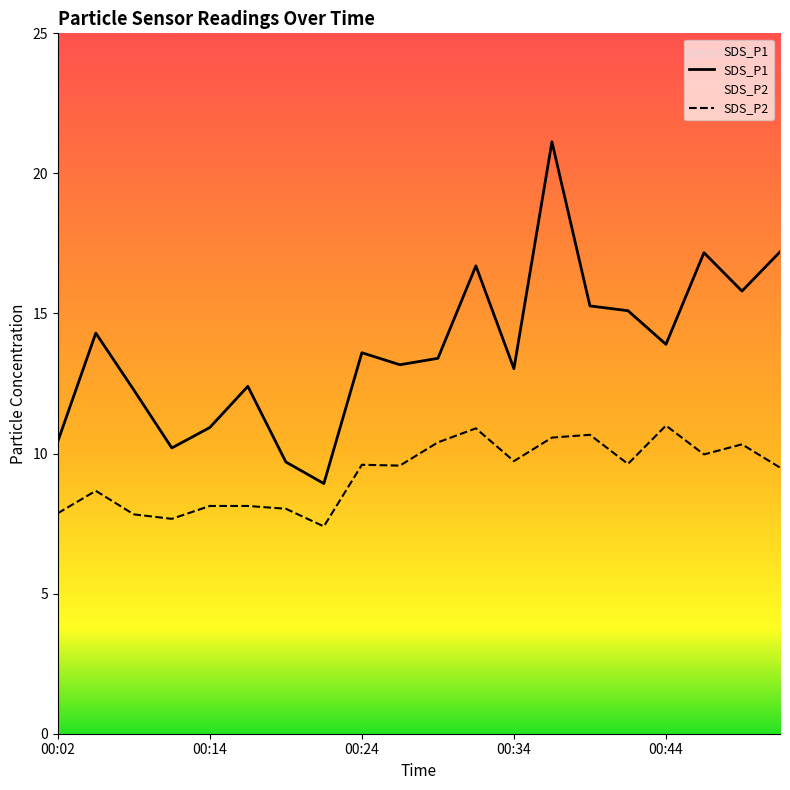

Reading right to left, transcribe all the data shown in this chart.

SDS_P1: 00:51=17.2	00:49=15.8	00:46=17.2	00:44=13.9	00:41=15.1	00:39=15.3	00:37=21.1	00:34=13.0	00:32=16.7	00:29=13.4	00:27=13.2	00:24=13.6	00:22=8.9	00:19=9.7	00:17=12.4	00:14=10.9	00:09=10.2	00:07=12.3	00:04=14.3	00:02=10.4
SDS_P2: 00:51=9.5	00:49=10.3	00:46=10.0	00:44=11.0	00:41=9.6	00:39=10.7	00:37=10.6	00:34=9.7	00:32=10.9	00:29=10.4	00:27=9.6	00:24=9.6	00:22=7.4	00:19=8.0	00:17=8.1	00:14=8.1	00:09=7.7	00:07=7.8	00:04=8.7	00:02=7.9